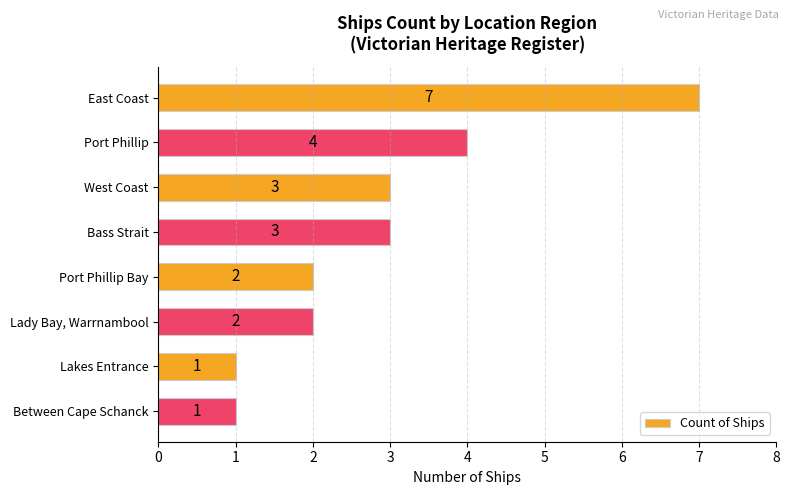

What is the sum of the values at Bass Strait and Lakes Entrance?

4